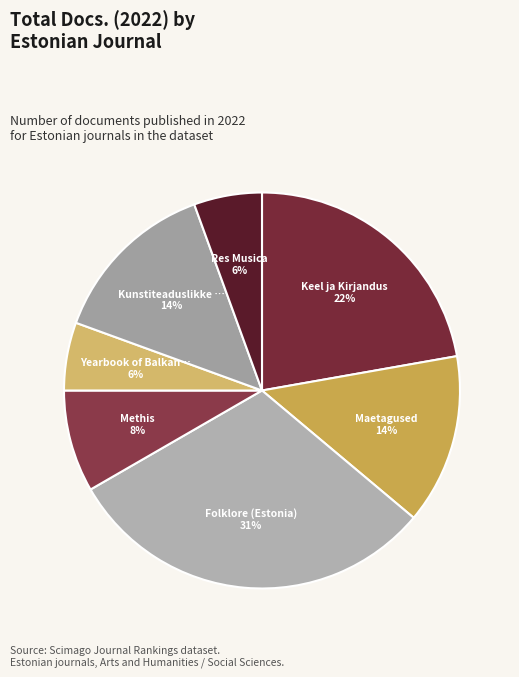

Count the number of slices in the pie.

7